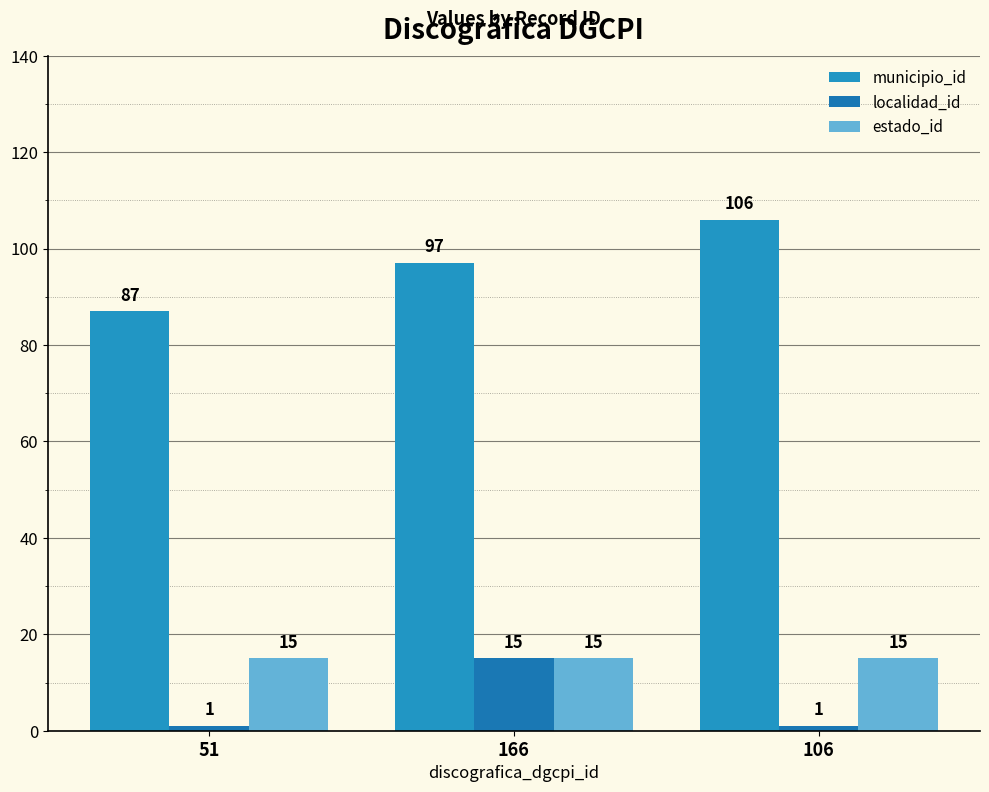

What is the sum of the municipio_id values at 106 and 51?

193